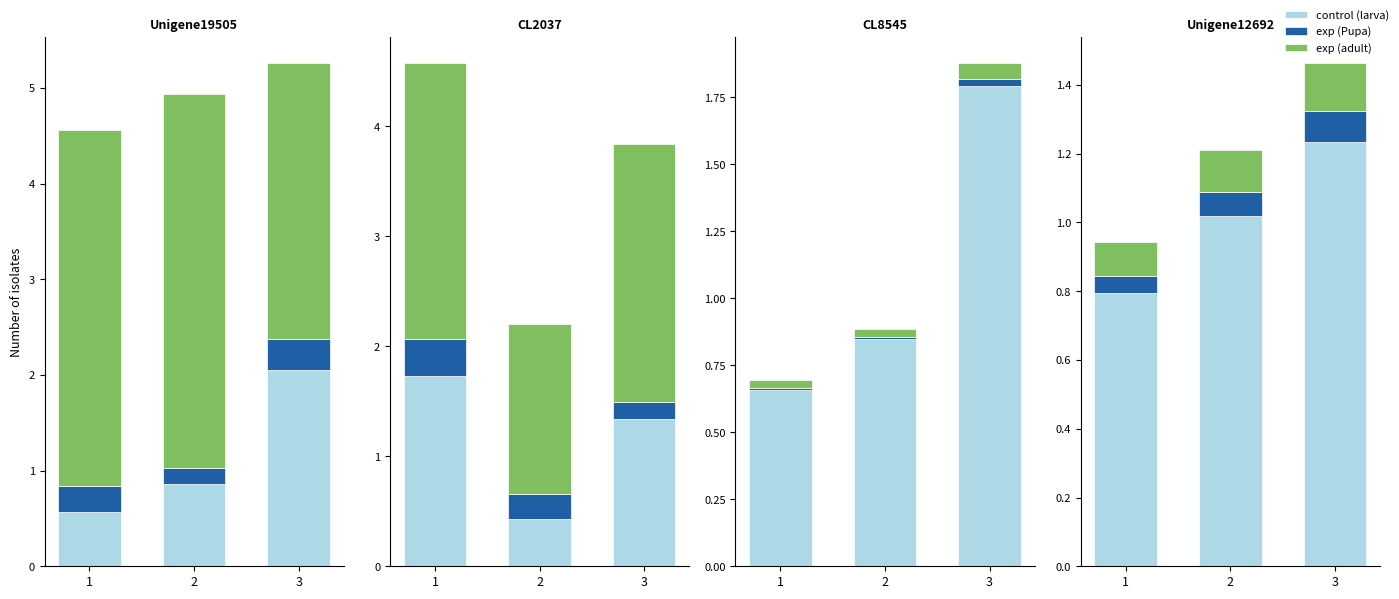

True or false: control (larva) has a value of 2.0 at 3.

False